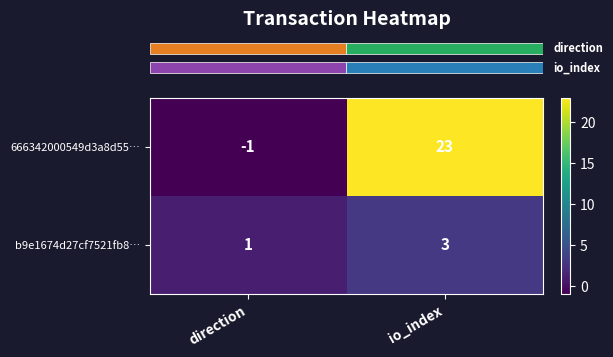

What is the average value of the 666342000549d3a8d55… series?

11